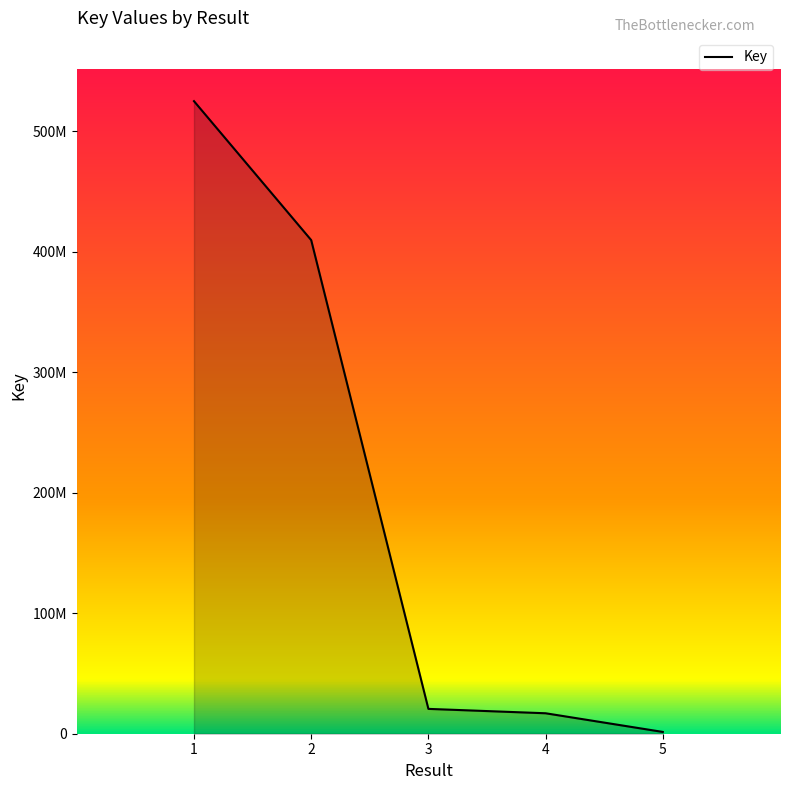

True or false: the data shows 524910805 at 1.

True